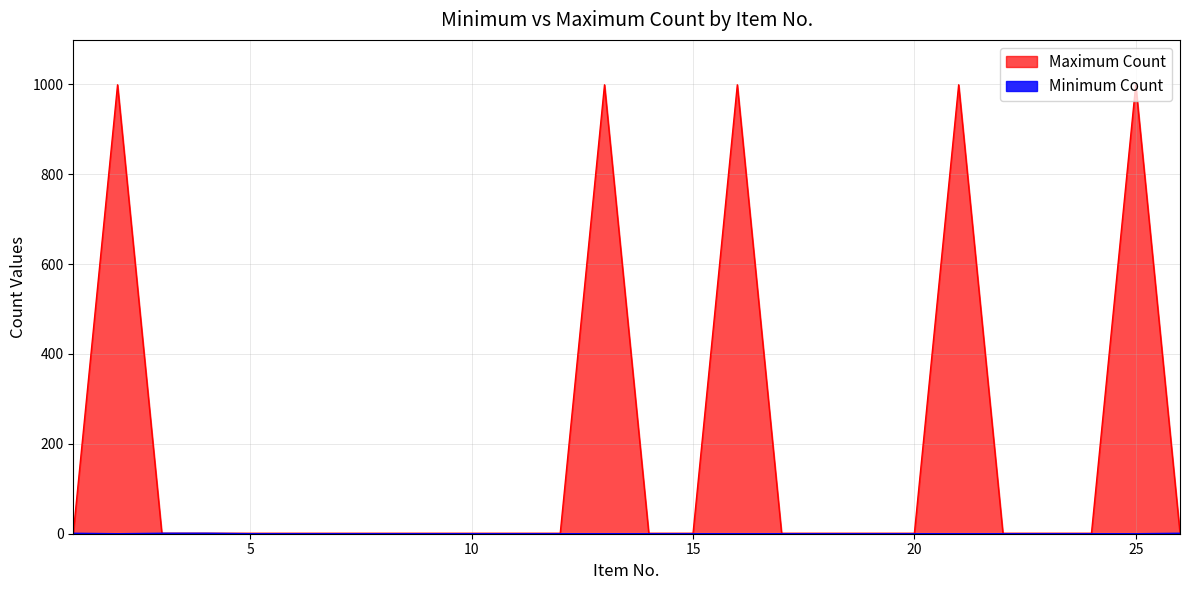

How many values in the Minimum Count series exceed 0?

4